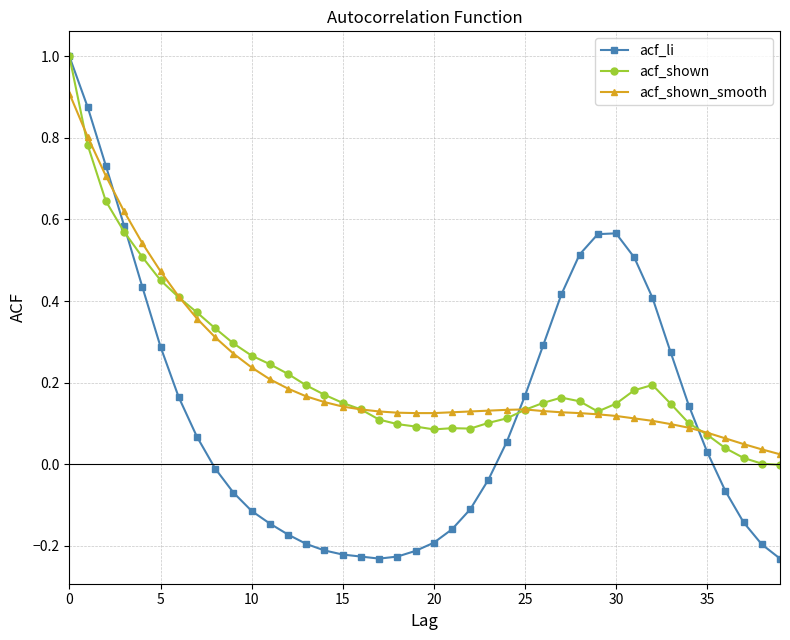

Does the chart display data point markers on the line(s)?

Yes